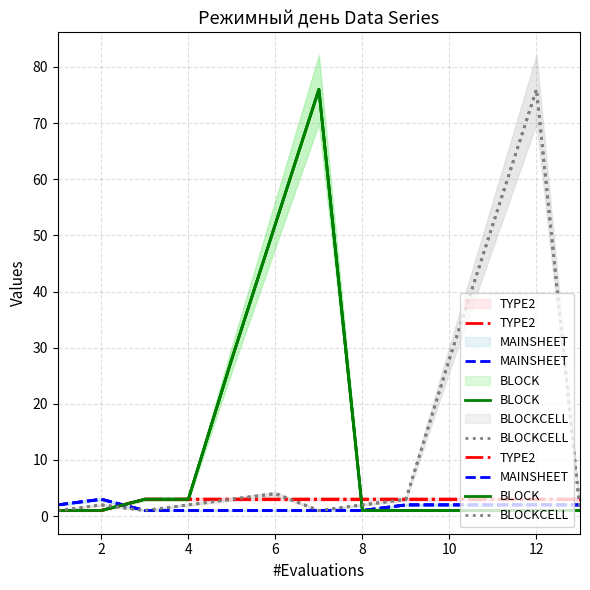

How many lines are shown in the chart?

4